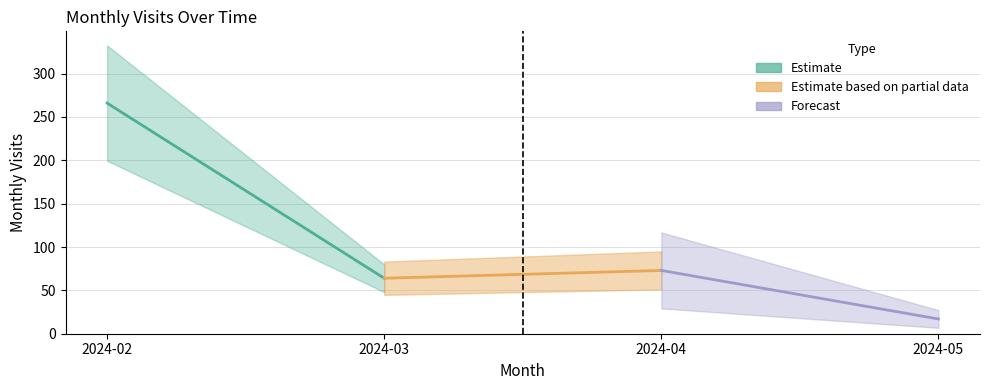

Is it true that the value at 2024-03 is 98?

False